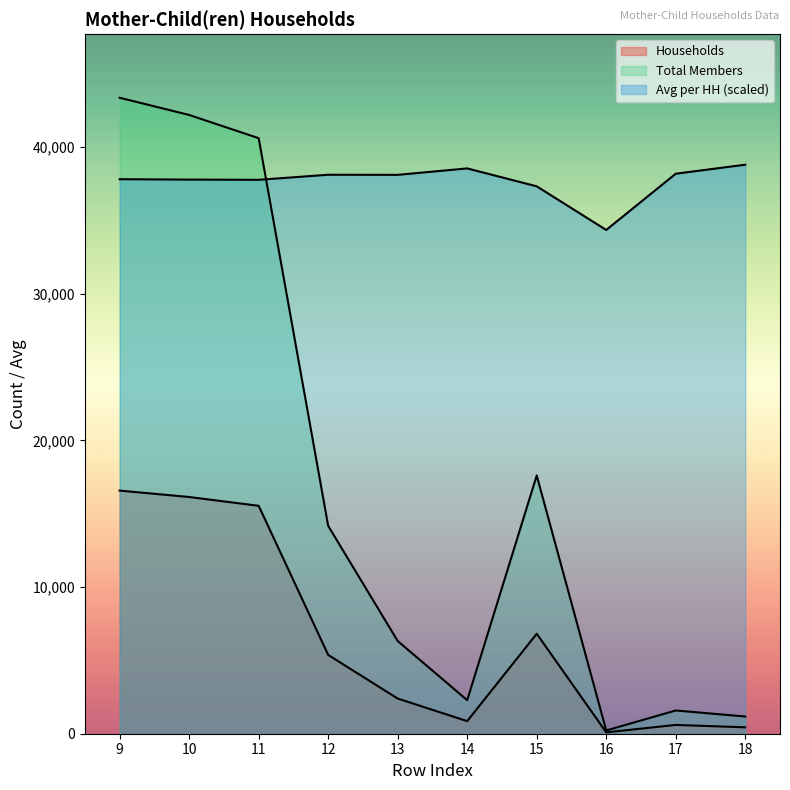

What is the average value of the Avg per HH series?

37686.9